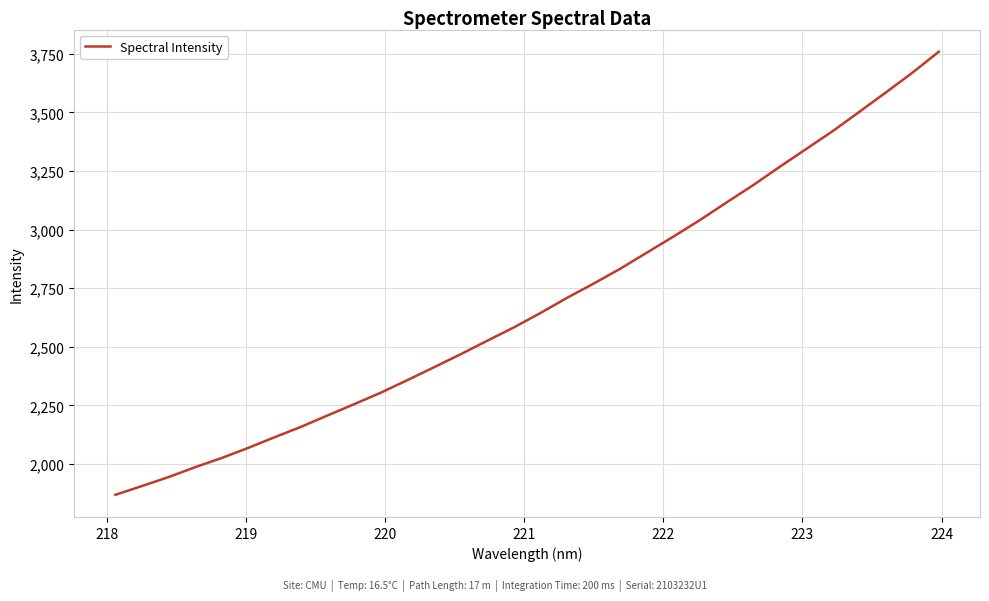

What is the smallest value displayed?

1868.9